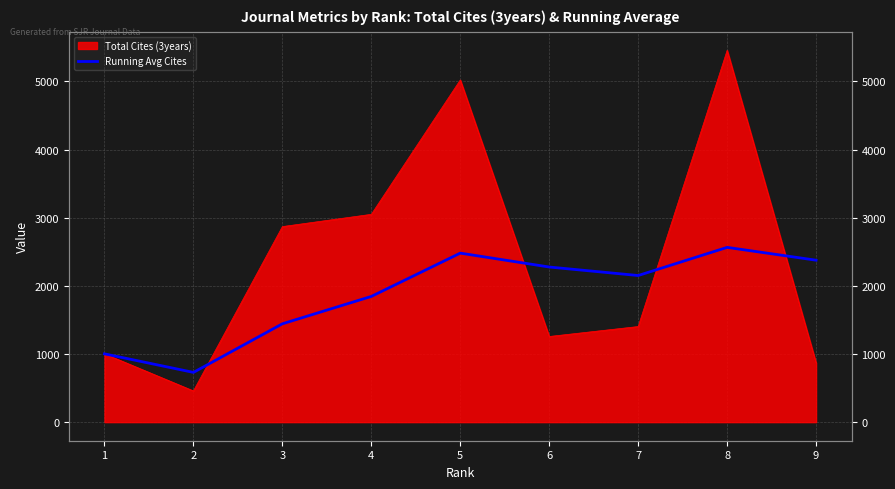

How many interior local peaks (higher than both neighbors) does the data have?

2